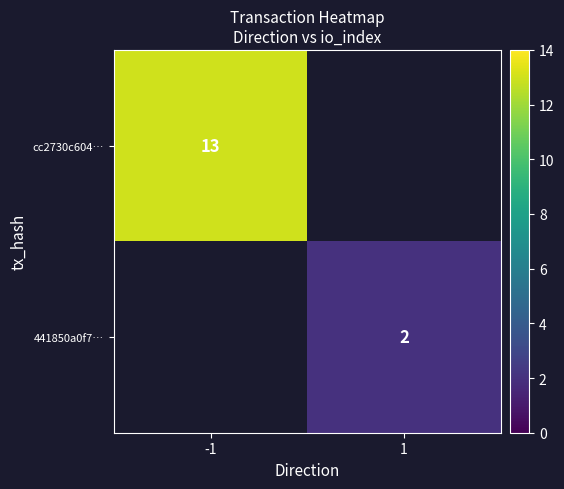

Is it true that 441850a0f7… equals 2 at 1?

True